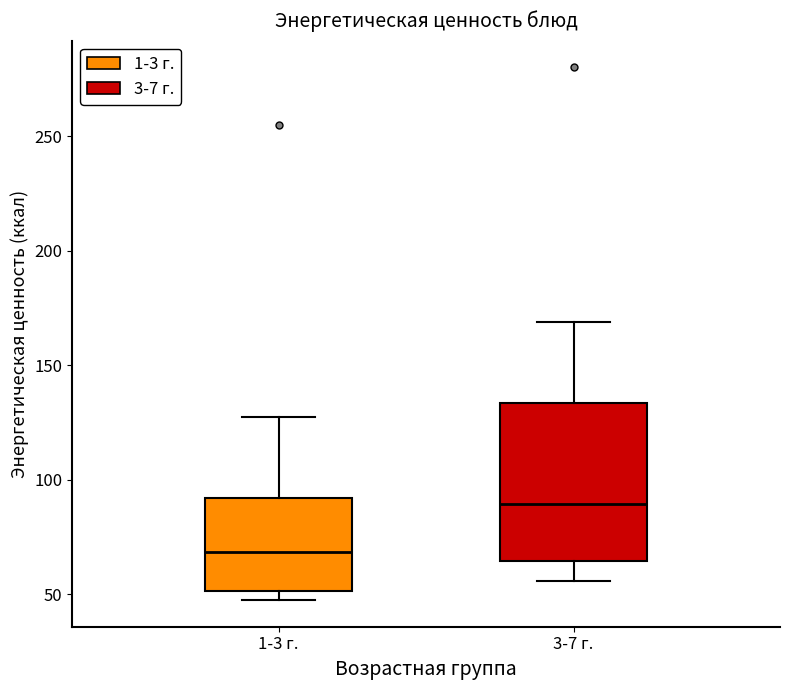

Which box has the highest median line?

3-7 г.